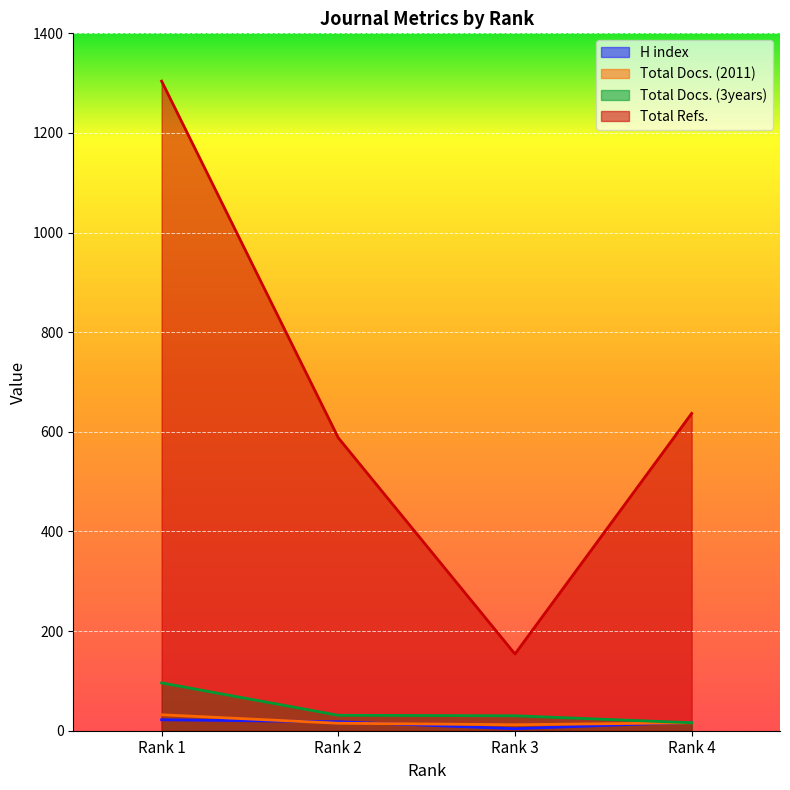

Rank the series by their maximum value, from highest to lowest.

Total Refs., Total Docs. (3years), Total Docs. (2011), H index